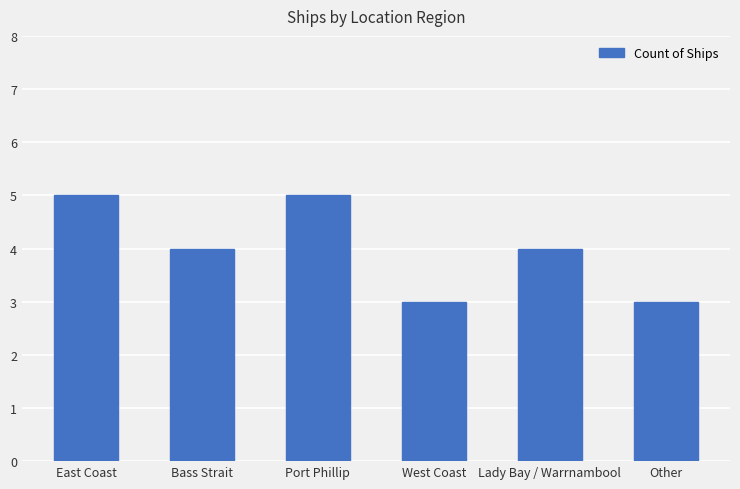

What is the change in value from East Coast to West Coast?

-2